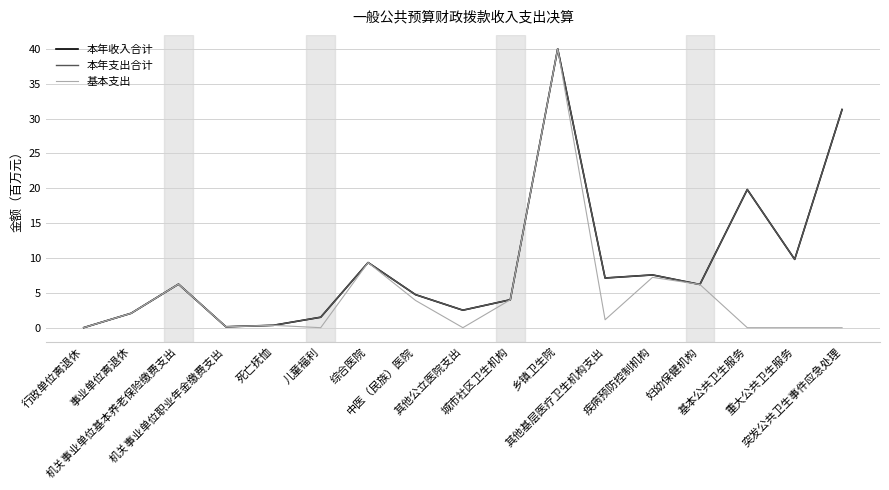

Reading left to right, what are all the values shown in this chart?

本年收入合计: 行政单位离退休=0.0	事业单位离退休=2.1	机关事业单位基本养老保险缴费支出=6.2	机关事业单位职业年金缴费支出=0.1	死亡抚恤=0.3	儿童福利=1.5	综合医院=9.3	中医（民族）医院=4.7	其他公立医院支出=2.5	城市社区卫生机构=4.0	乡镇卫生院=40.0	其他基层医疗卫生机构支出=7.1	疾病预防控制机构=7.6	妇幼保健机构=6.2	基本公共卫生服务=19.8	重大公共卫生服务=9.8	突发公共卫生事件应急处理=31.3
本年支出合计: 行政单位离退休=0.0	事业单位离退休=2.1	机关事业单位基本养老保险缴费支出=6.2	机关事业单位职业年金缴费支出=0.1	死亡抚恤=0.3	儿童福利=1.5	综合医院=9.3	中医（民族）医院=4.7	其他公立医院支出=2.5	城市社区卫生机构=4.0	乡镇卫生院=40.0	其他基层医疗卫生机构支出=7.1	疾病预防控制机构=7.6	妇幼保健机构=6.2	基本公共卫生服务=19.8	重大公共卫生服务=9.8	突发公共卫生事件应急处理=31.3
基本支出: 行政单位离退休=0.0	事业单位离退休=2.1	机关事业单位基本养老保险缴费支出=6.2	机关事业单位职业年金缴费支出=0.1	死亡抚恤=0.3	儿童福利=0.0	综合医院=9.3	中医（民族）医院=3.9	其他公立医院支出=0.0	城市社区卫生机构=4.0	乡镇卫生院=40.0	其他基层医疗卫生机构支出=1.1	疾病预防控制机构=7.2	妇幼保健机构=6.2	基本公共卫生服务=0.0	重大公共卫生服务=0.0	突发公共卫生事件应急处理=0.0